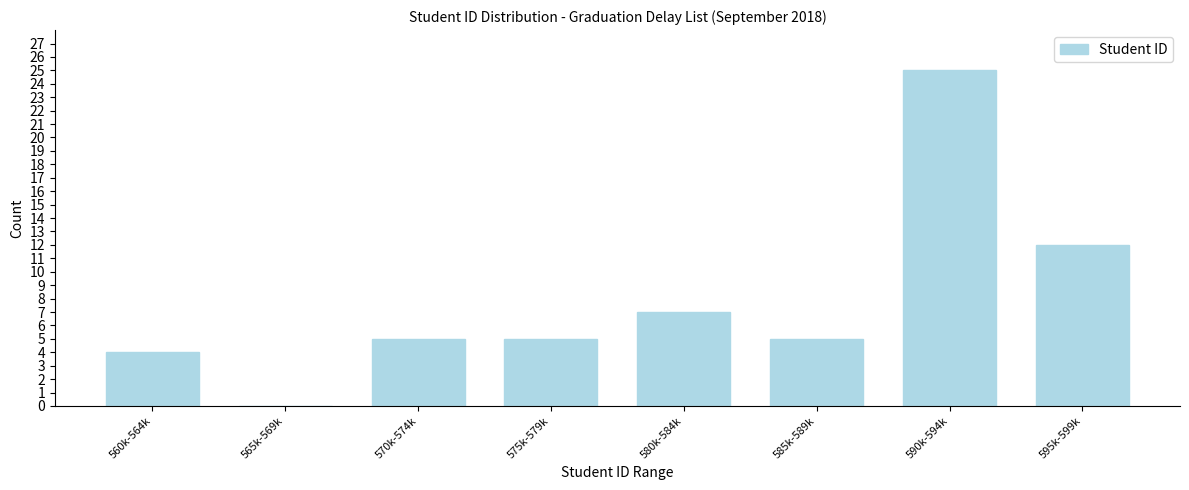

Reading left to right, transcribe all the data shown in this chart.

560k-564k=4	565k-569k=0	570k-574k=5	575k-579k=5	580k-584k=7	585k-589k=5	590k-594k=25	595k-599k=12